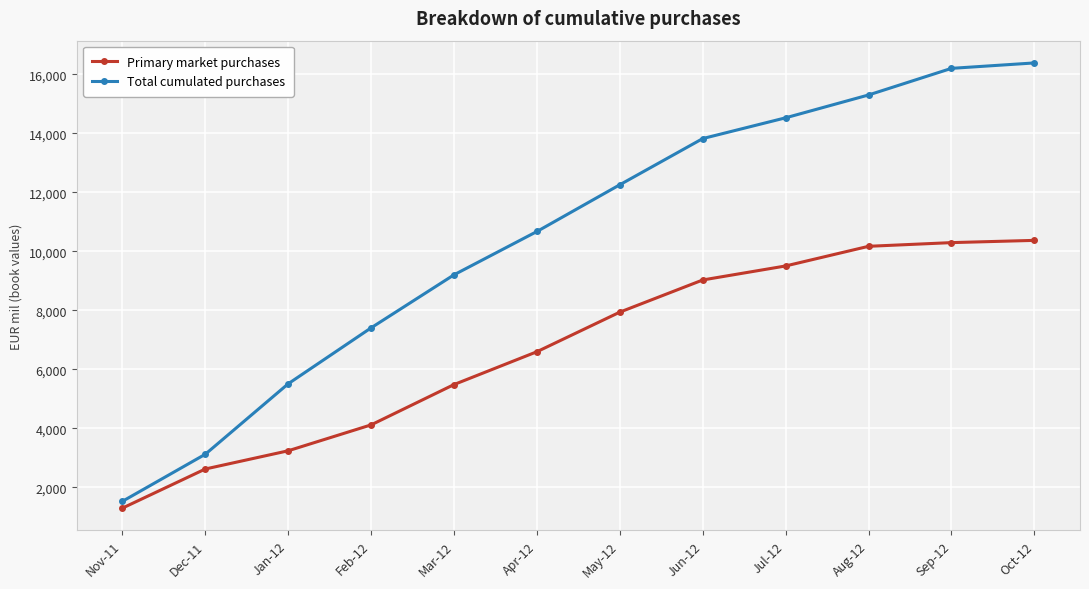

Reading left to right, transcribe all the data shown in this chart.

Primary market purchases: 1299	2625	3243	4121	5488	6601	7943	9033	9508	10174	10299	10375
Total cumulated purchases: 1529	3125	5514	7410	9208	10676	12261	13826	14530	15304	16206	16390